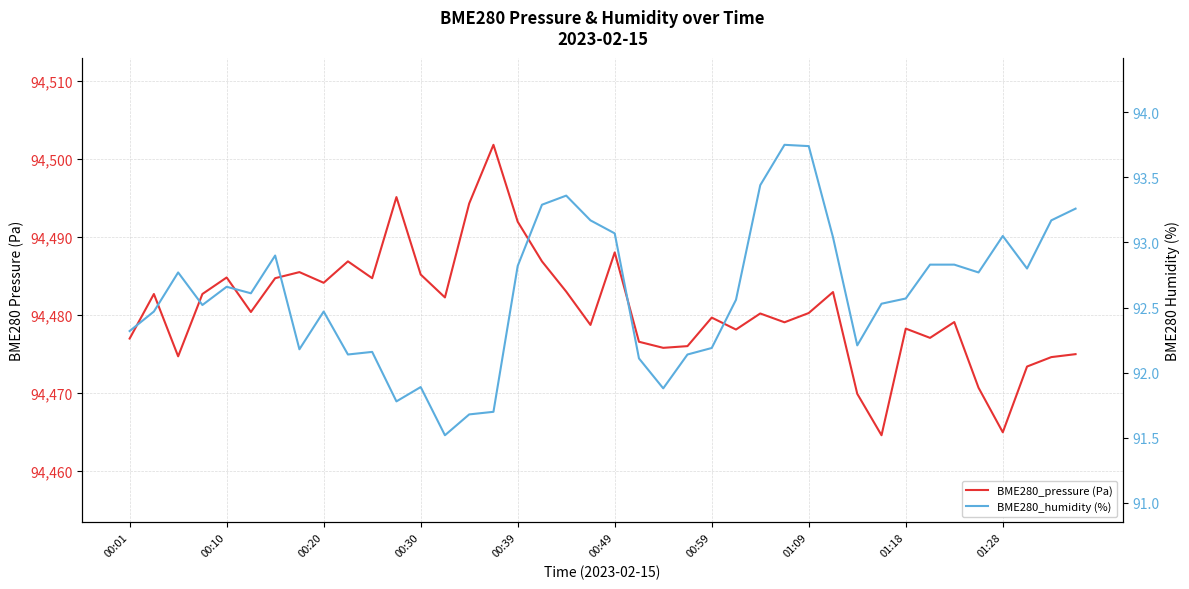

True or false: BME280_pressure (Pa) and BME280_humidity (%) intersect in this chart.

False